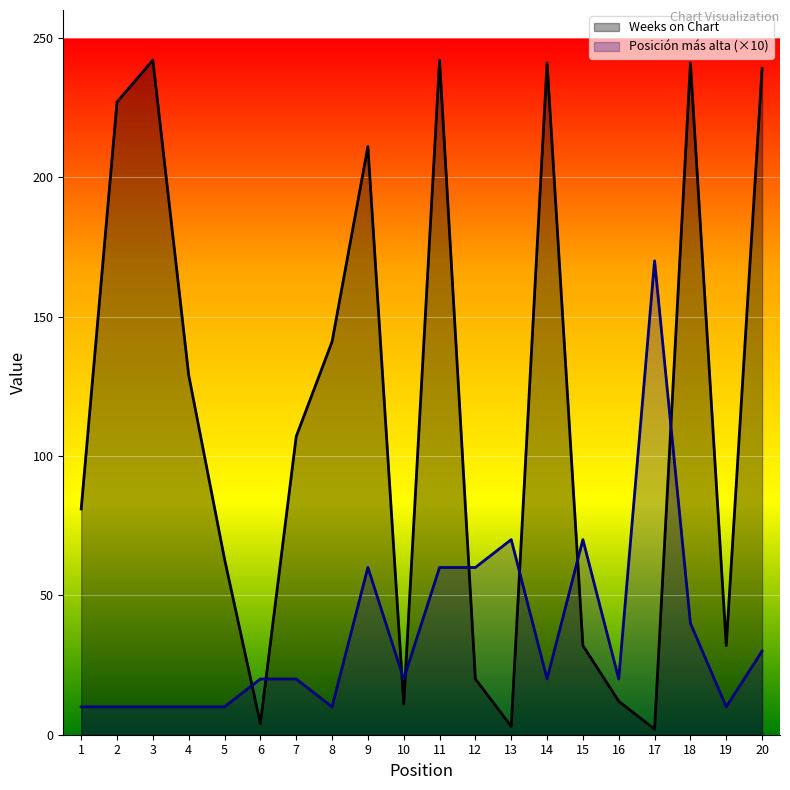

Does the chart display data point markers on the line(s)?

No